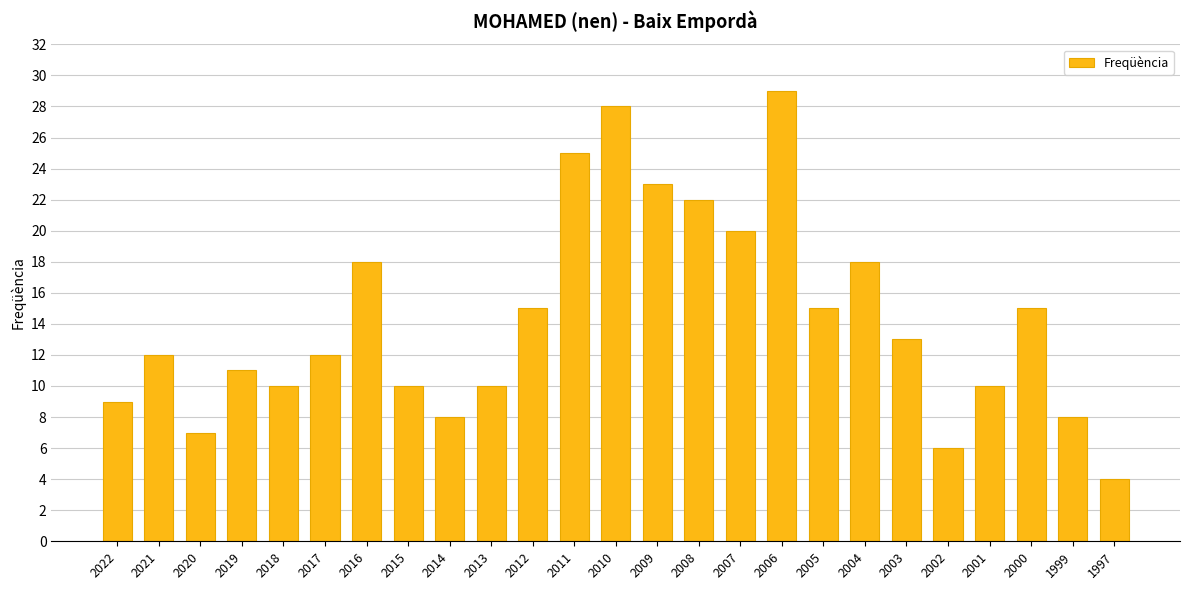

What is the sum of the values at 2004 and 2017?

30